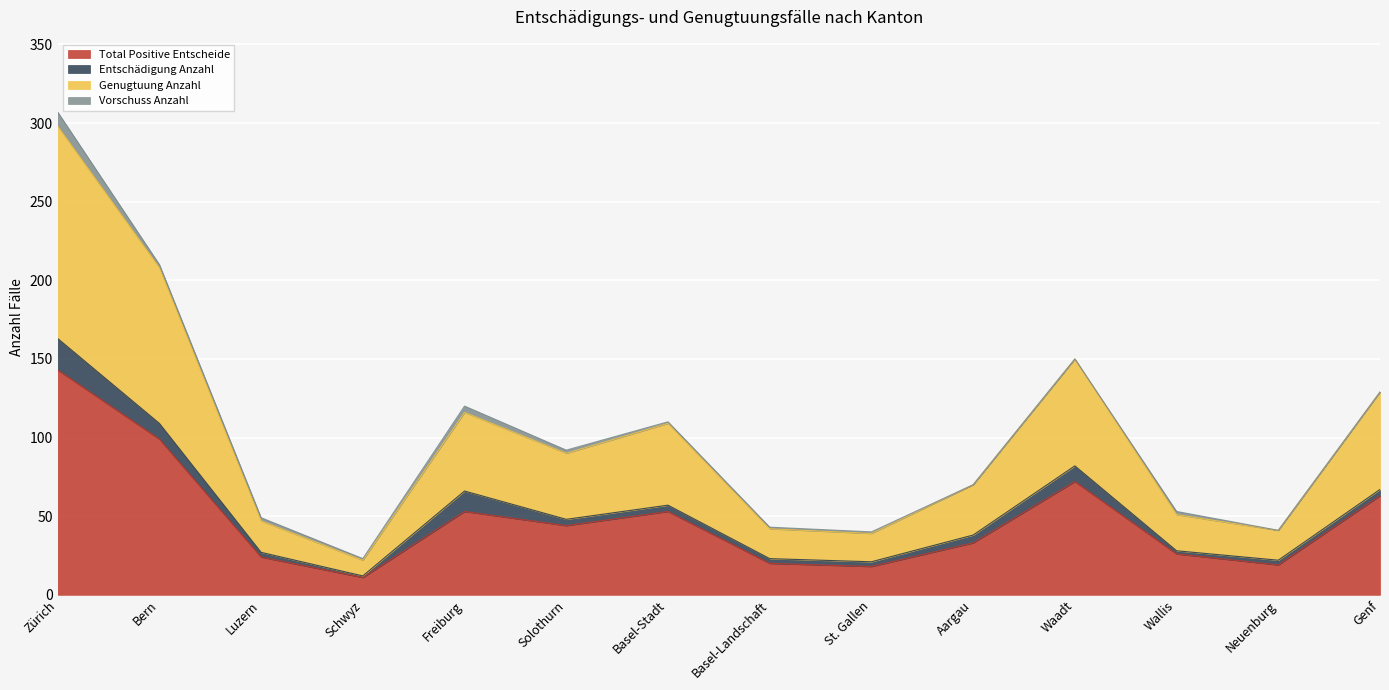

What is the highest value of the Total Positive Entscheide series?

143